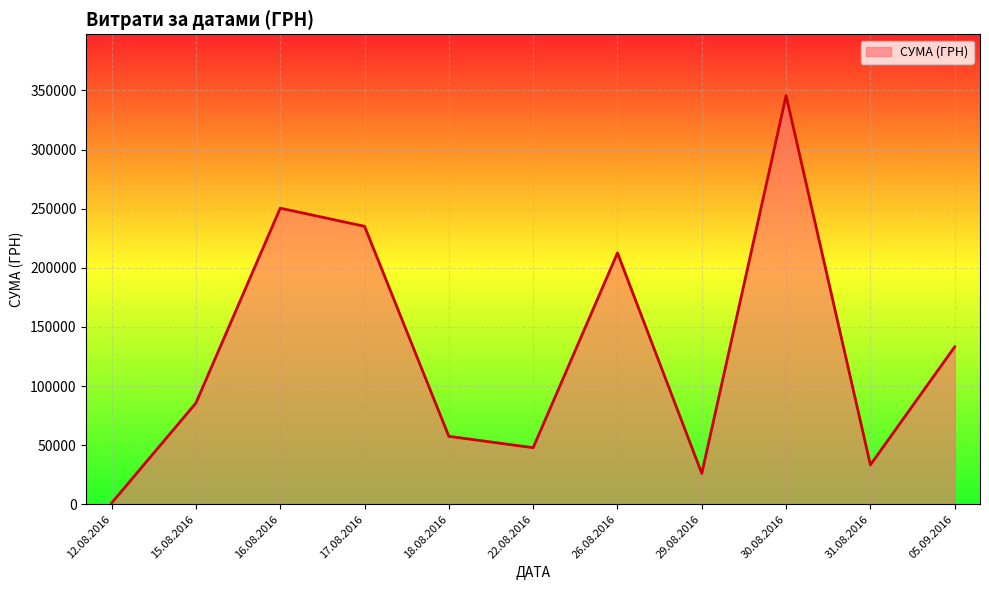

At which category does the chart reach its peak across all series?

30.08.2016